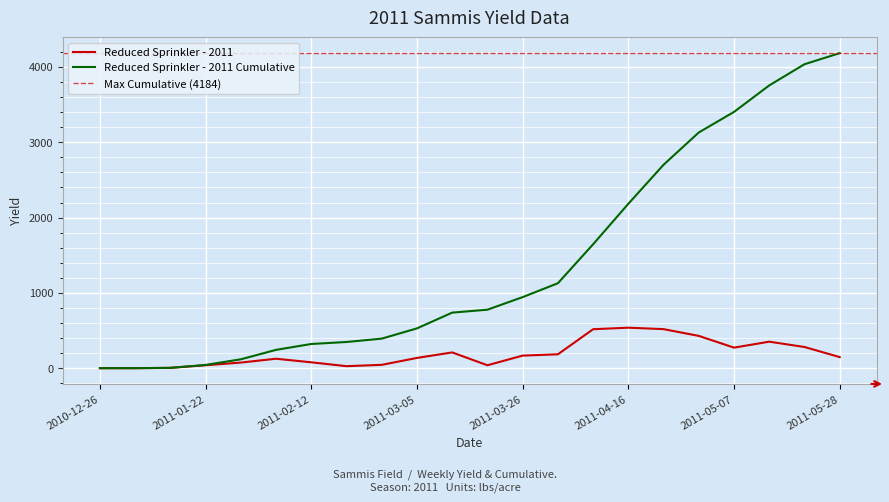

True or false: Reduced Sprinkler - 2011 has a value of -238.5 at 2010-12-26.

False